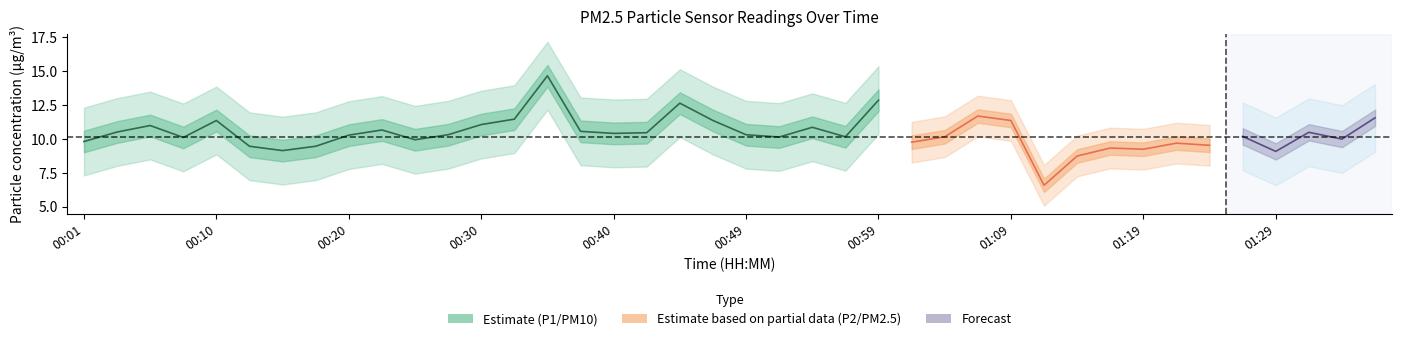

Does the chart display data point markers on the line(s)?

No